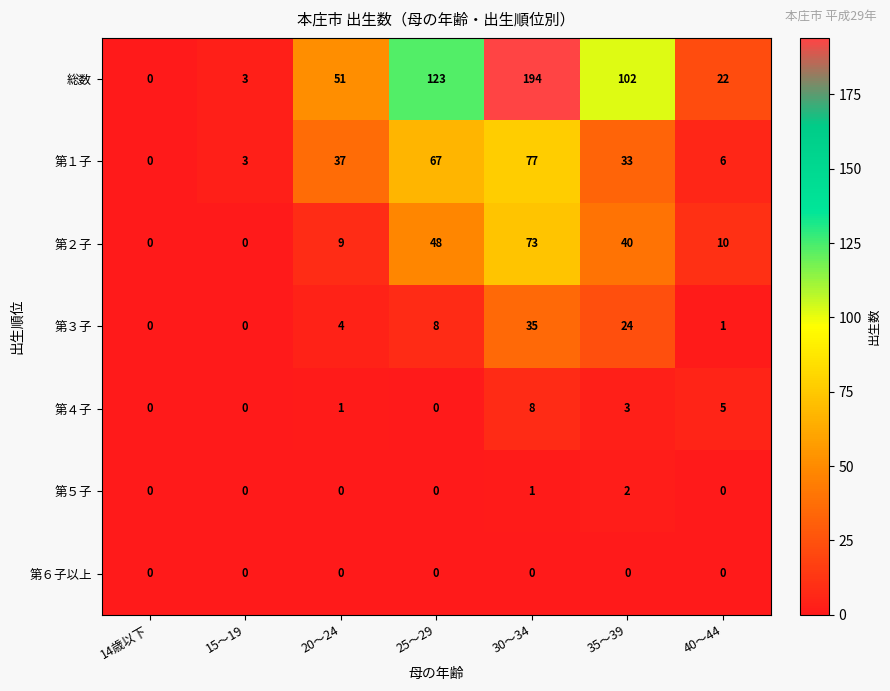

True or false: 第３子 has a value of 1 at 40～44.

True